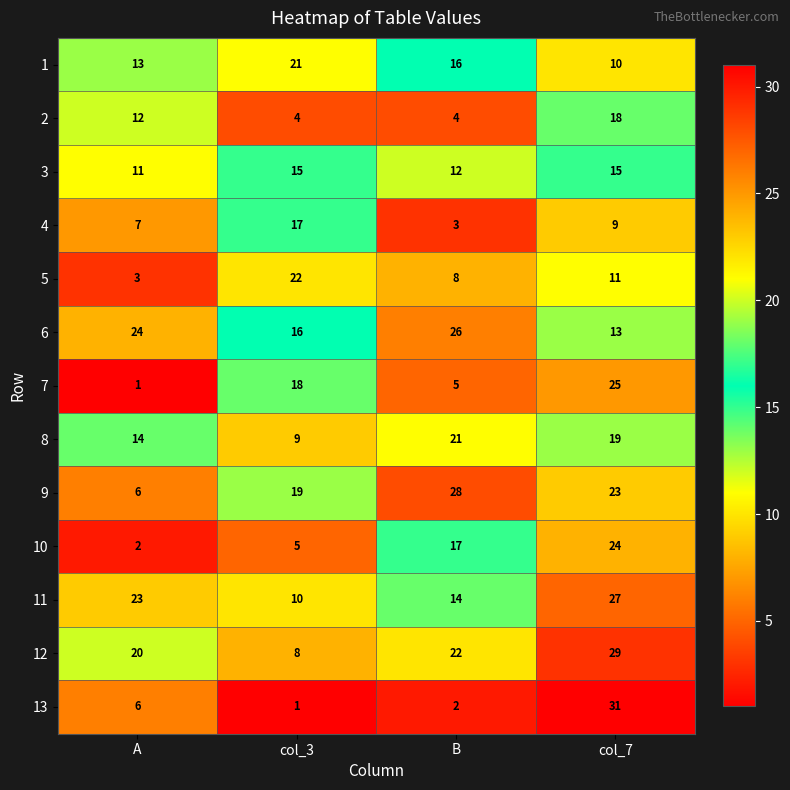

What is the difference between the maximum and minimum values in the 11 series?

17